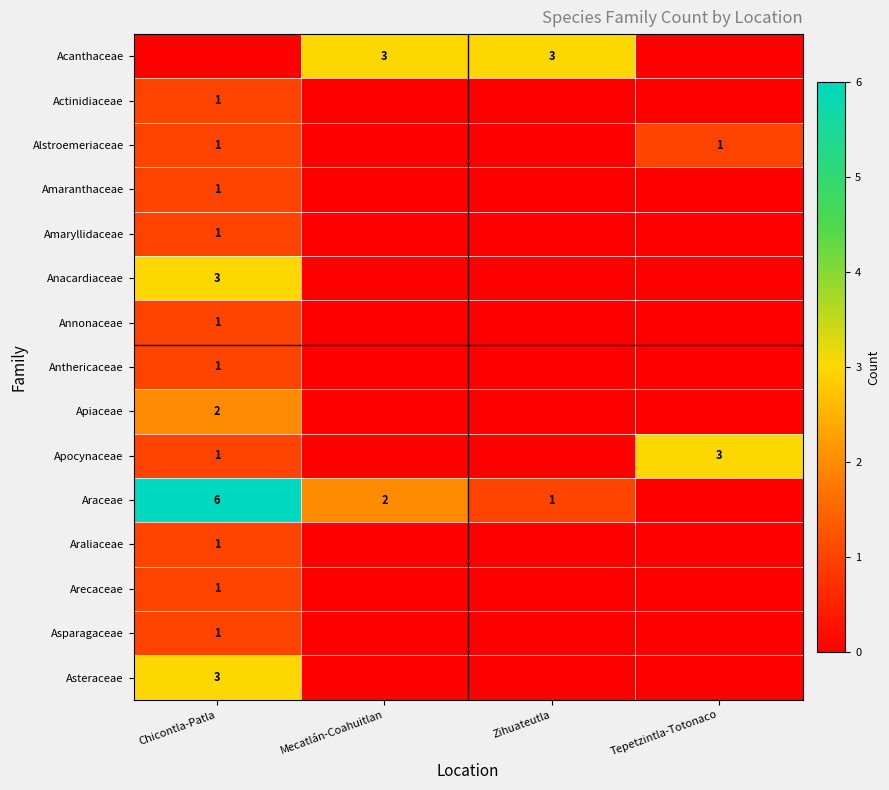

The Apocynaceae series shows 2 at Tepetzintla-Totonaco. True or false?

False